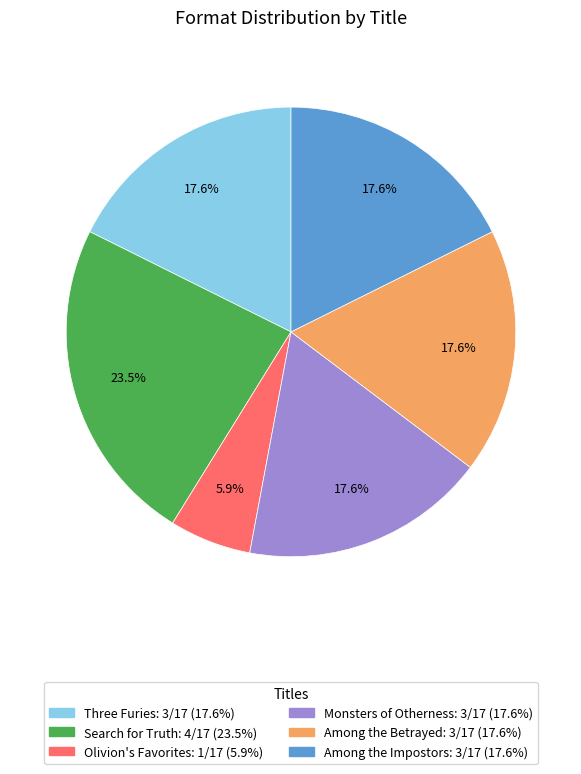

Does any single category account for the majority?

No